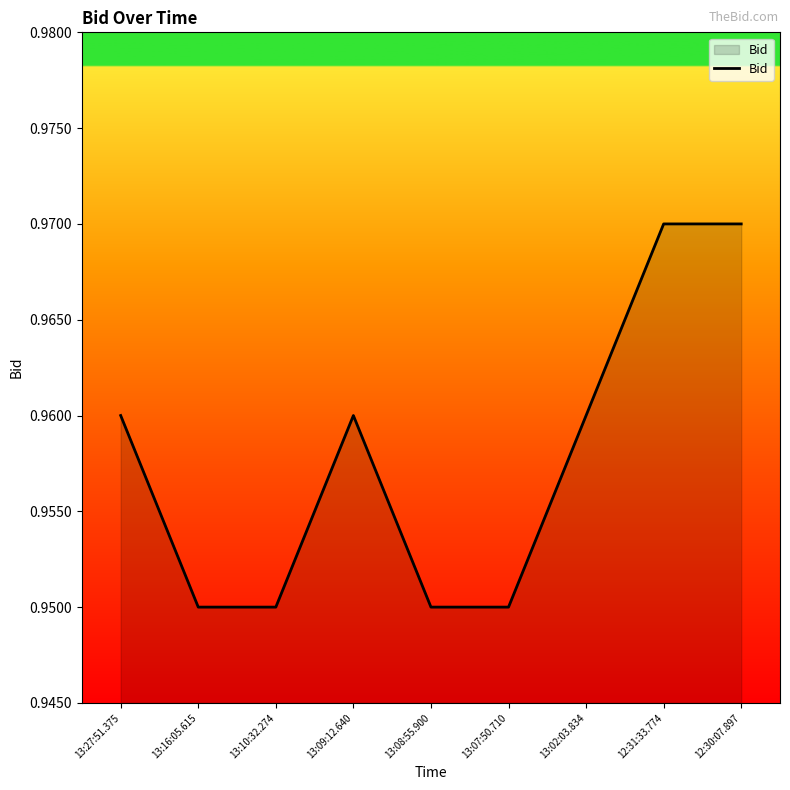

Between 13:10:32.274 and 12:30:07.897, which is larger?

12:30:07.897